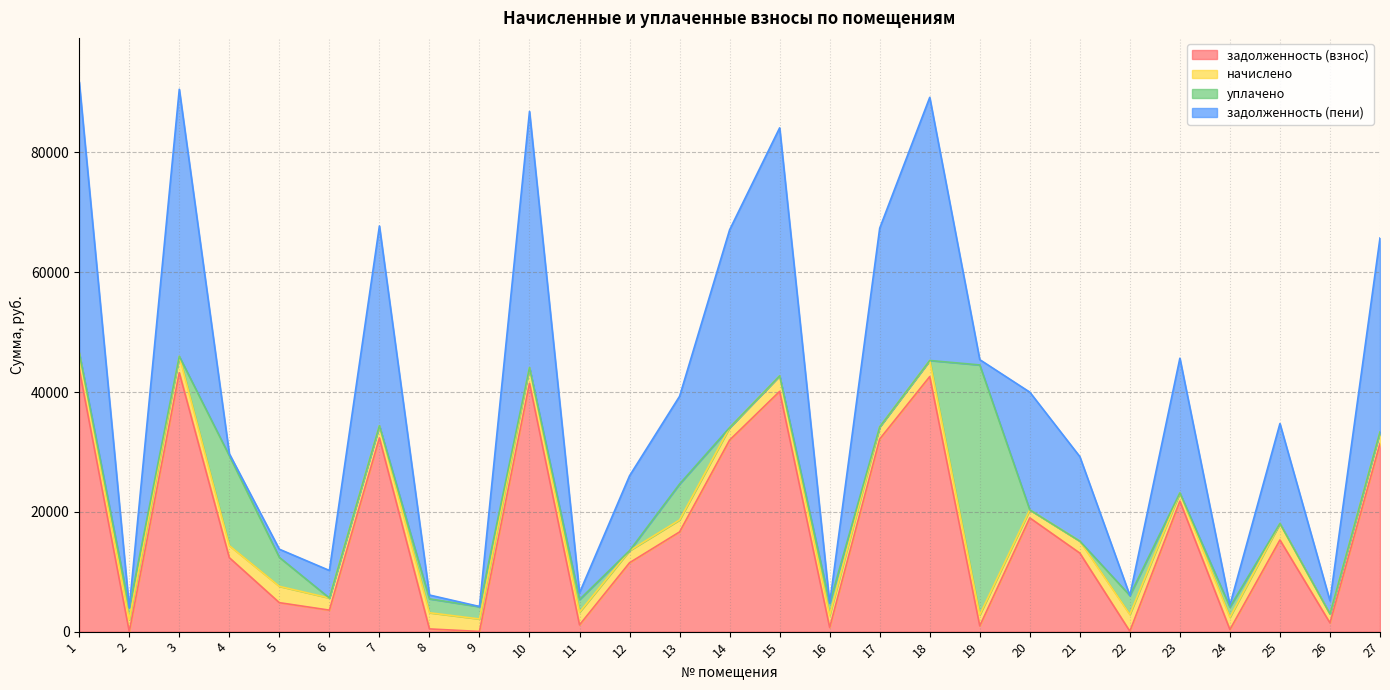

Read the задолженность (взнос) value at 6.

3588.2